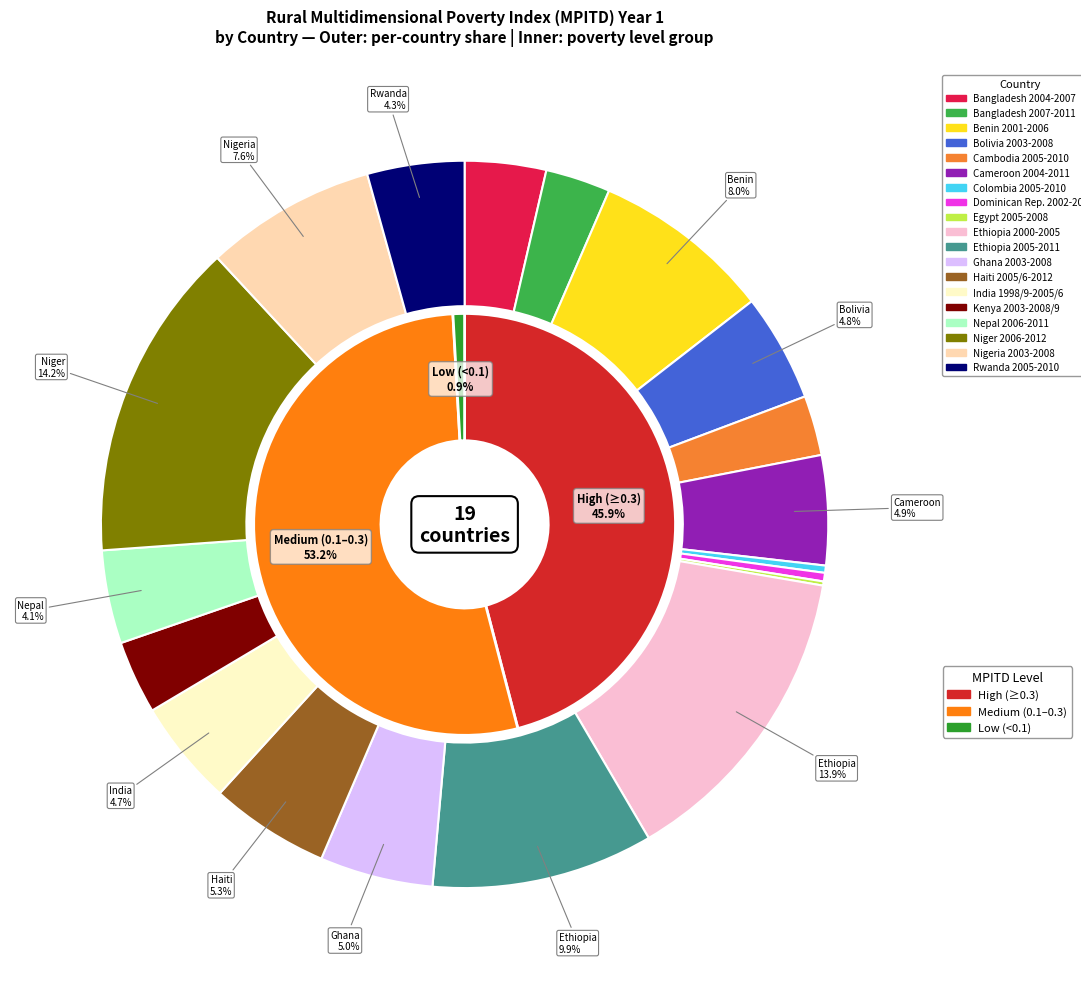

Does Kenya 2003-2008/9 represent more than half of the total?

No